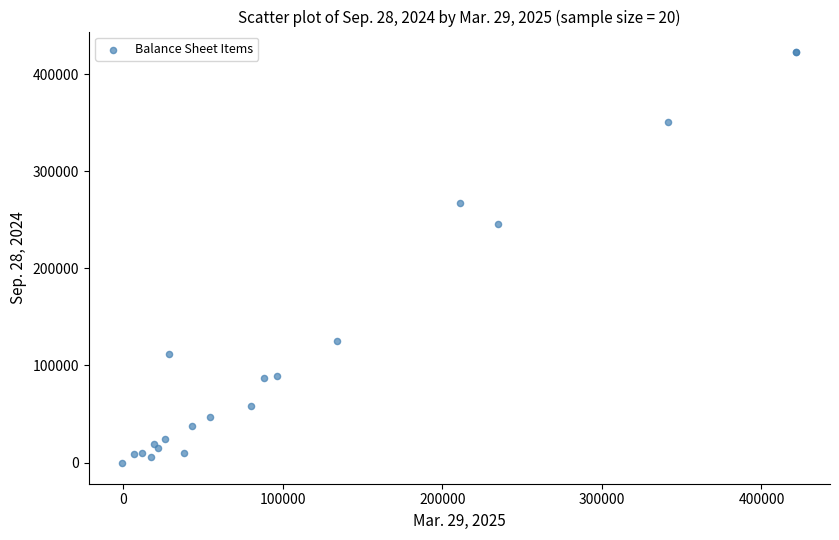

What Y value in the scatter plot is closest to 210972?

245340